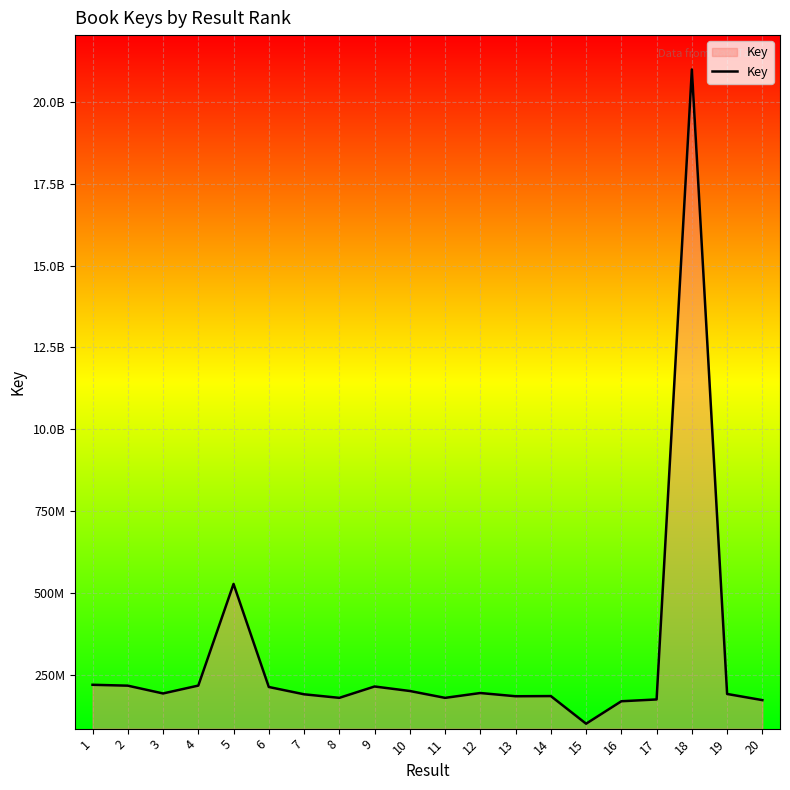

Where is the first local maximum?

5